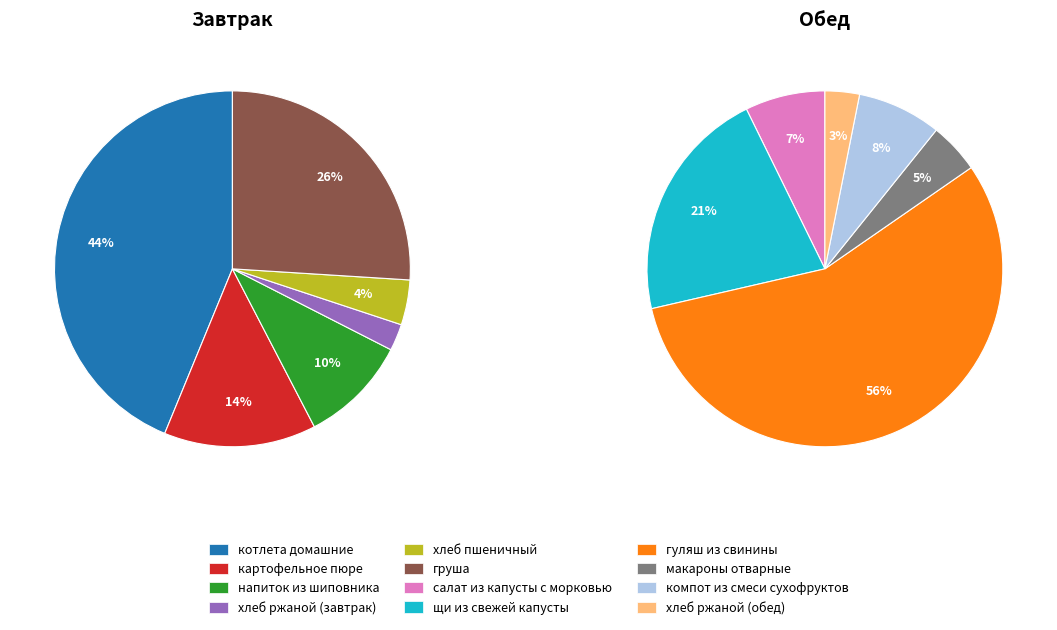

Which category has the biggest portion of the pie?

котлета домашние